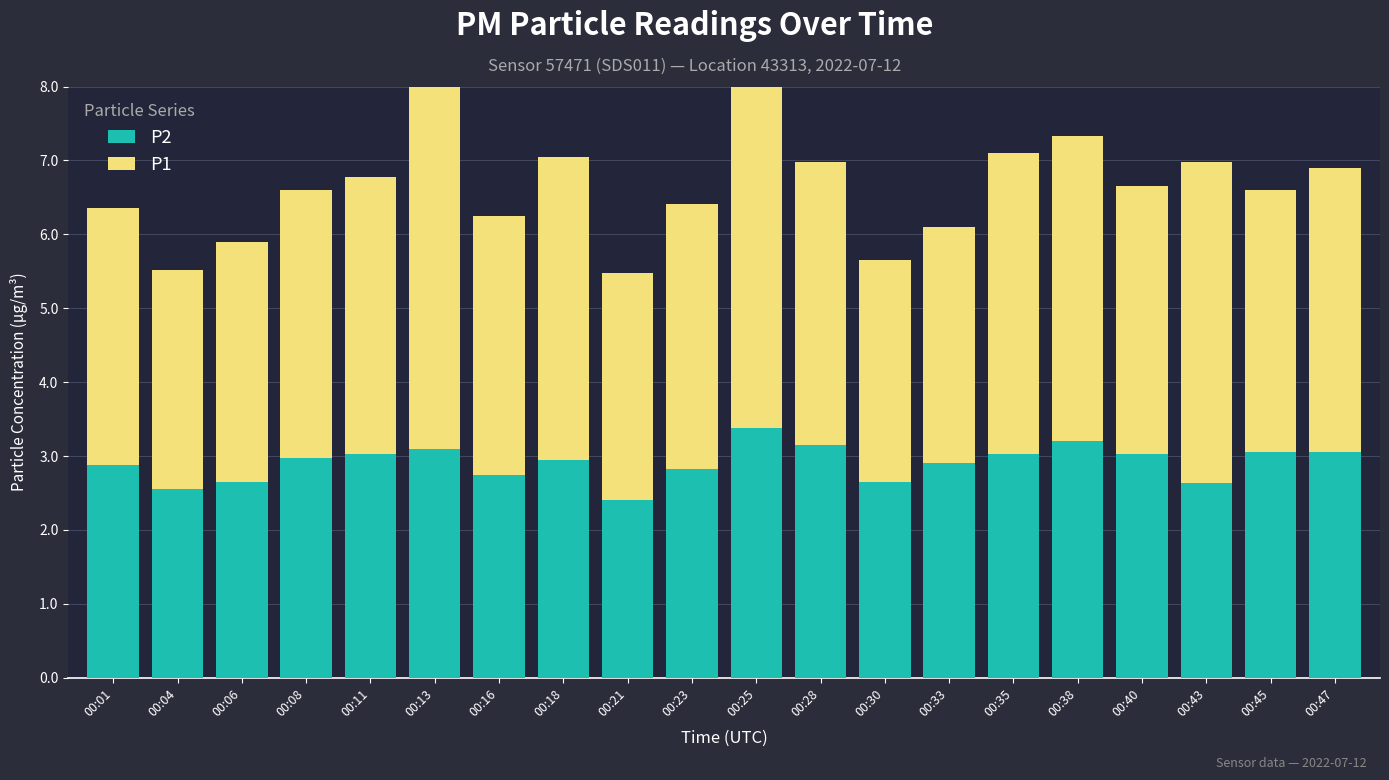

Reading left to right, what are all the values shown in this chart?

P2: 00:01=2.9	00:04=2.5	00:06=2.6	00:08=3.0	00:11=3.0	00:13=3.1	00:16=2.8	00:18=3.0	00:21=2.4	00:23=2.8	00:25=3.4	00:28=3.1	00:30=2.6	00:33=2.9	00:35=3.0	00:38=3.2	00:40=3.0	00:43=2.6	00:45=3.0	00:47=3.0
P1: 00:01=3.5	00:04=3.0	00:06=3.2	00:08=3.6	00:11=3.8	00:13=6.5	00:16=3.5	00:18=4.1	00:21=3.1	00:23=3.6	00:25=5.1	00:28=3.8	00:30=3.0	00:33=3.2	00:35=4.1	00:38=4.1	00:40=3.6	00:43=4.3	00:45=3.5	00:47=3.9